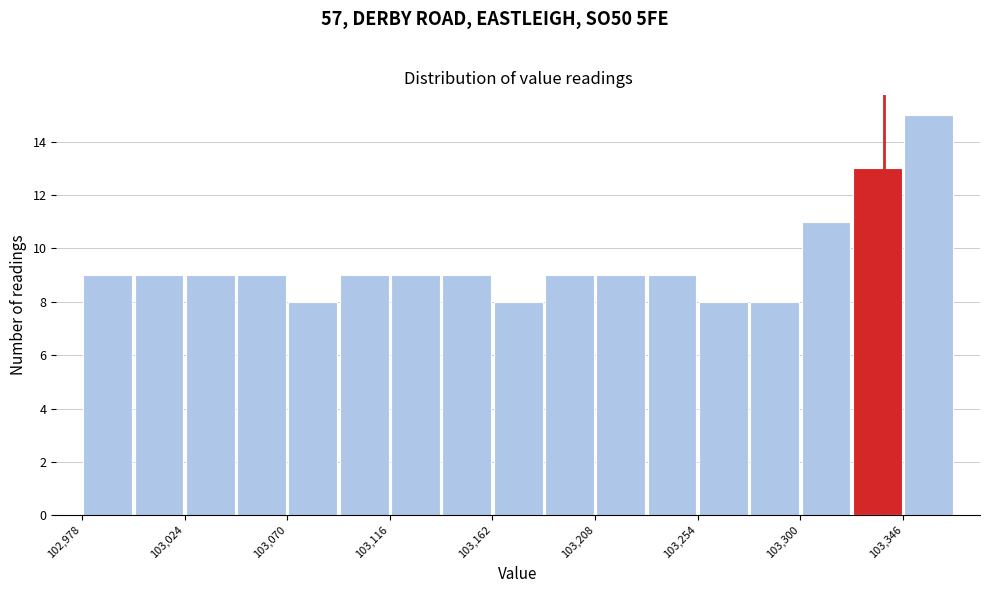

Reading left to right, transcribe this chart: for each bar, give the range it covers on the x-axis and its height. Neither the bar edges nor the heights are printed on the chart, so give them approximately, as read against the axes.

102980 to 103000: 9
103000 to 103025: 9
103025 to 103045: 9
103045 to 103070: 9
103070 to 103095: 8
103095 to 103115: 9
103115 to 103140: 9
103140 to 103160: 9
103160 to 103185: 8
103185 to 103210: 9
103210 to 103230: 9
103230 to 103255: 9
103255 to 103275: 8
103275 to 103300: 8
103300 to 103325: 11
103325 to 103345: 13
103345 to 103370: 15